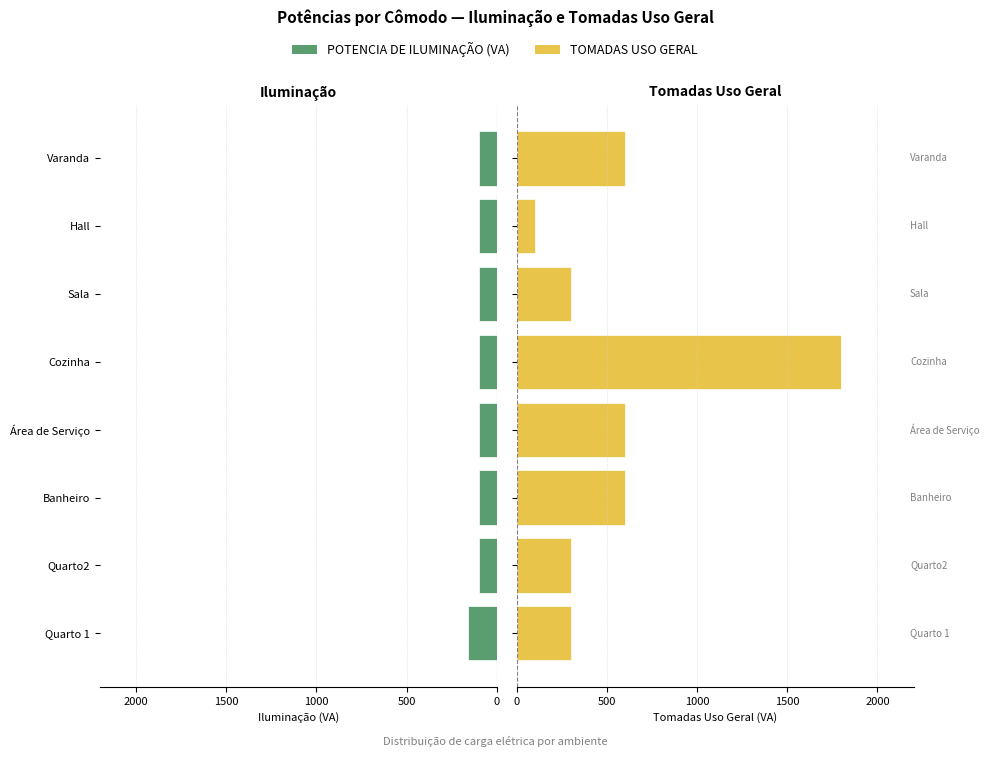

Are the bars grouped side by side (vs. stacked)?

Yes